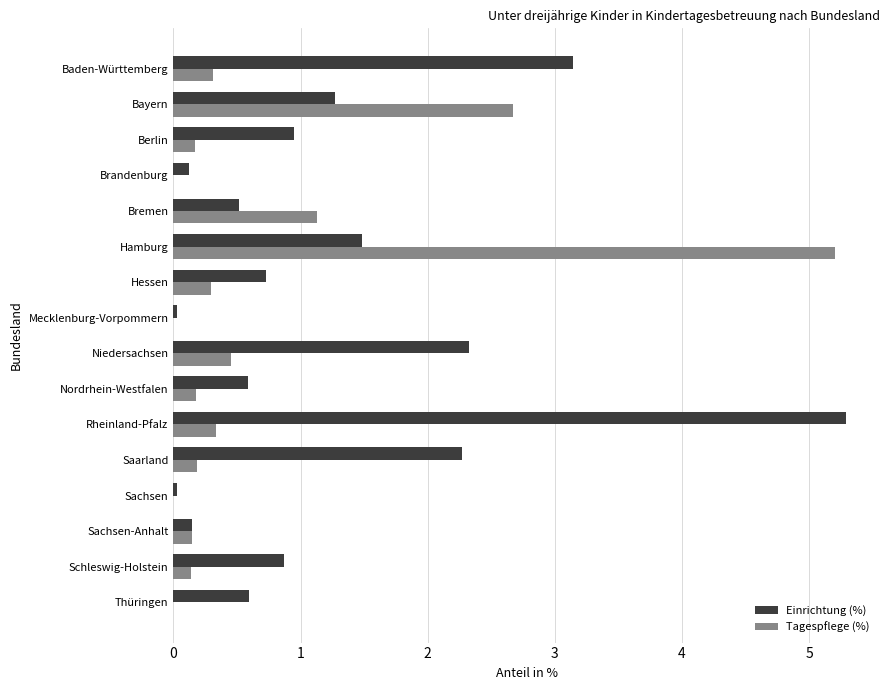

What is the sum of all Tagespflege (%) values?

11.2